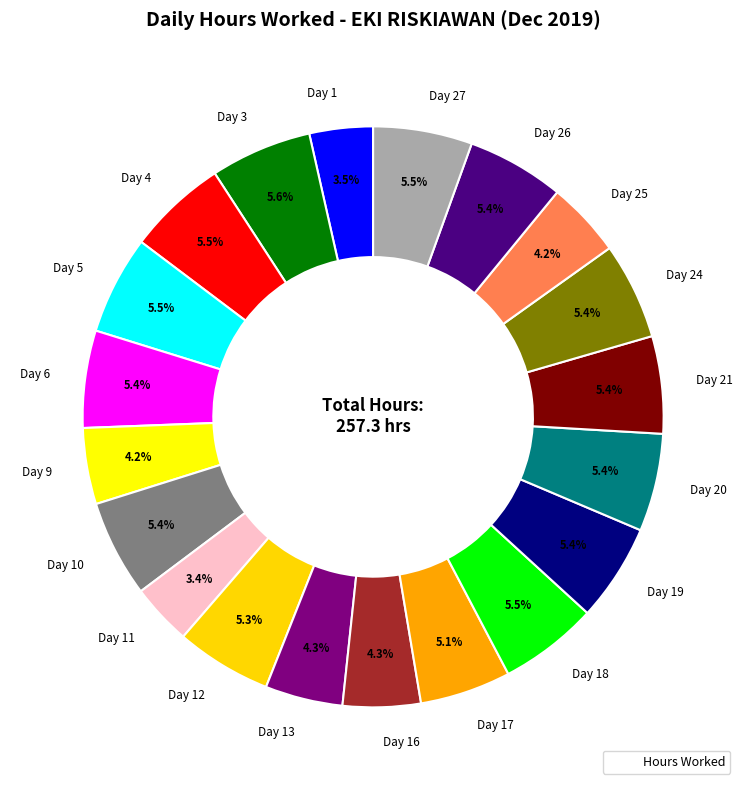

What percentage is NOT represented by Day 16?

95.7%